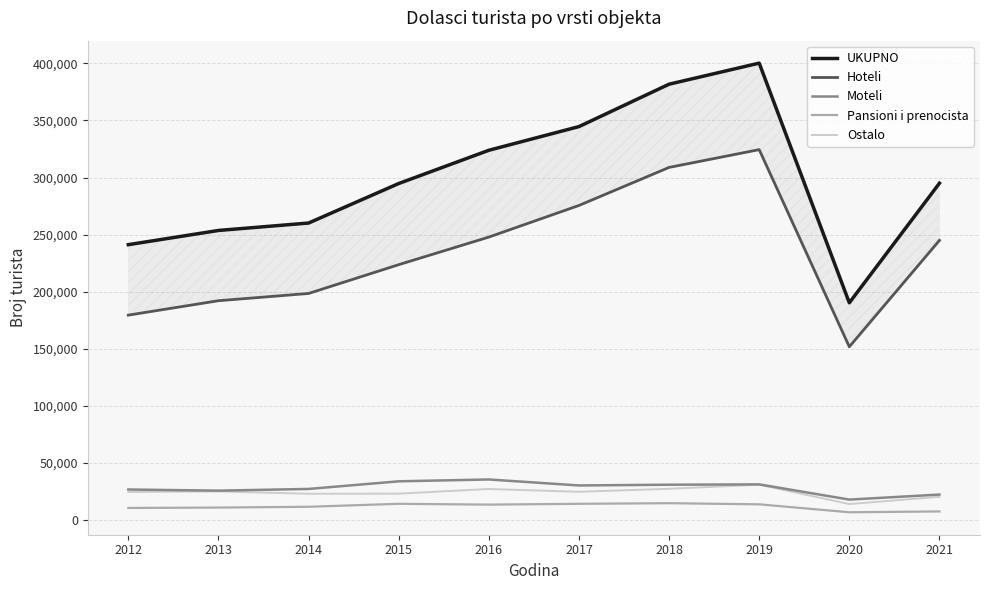

What is the average value of the UKUPNO series?

298575